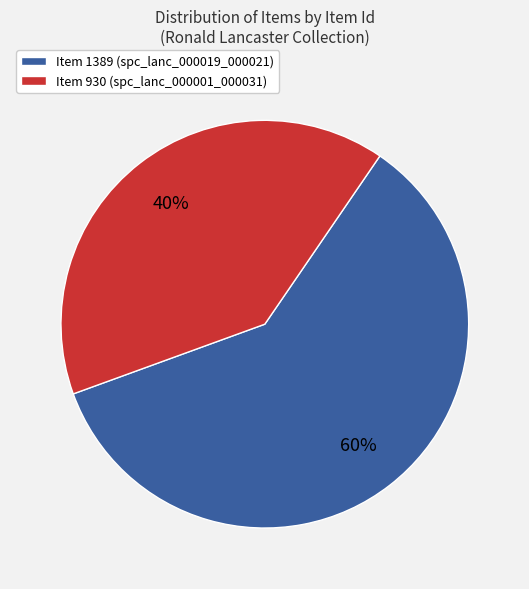

Which category has the smallest portion of the pie?

Item 930 (spc_lanc_000001_000031)